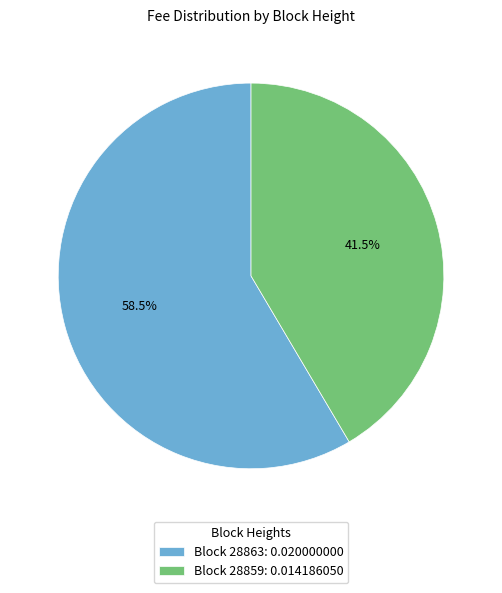

Is there a majority slice in this chart?

Yes